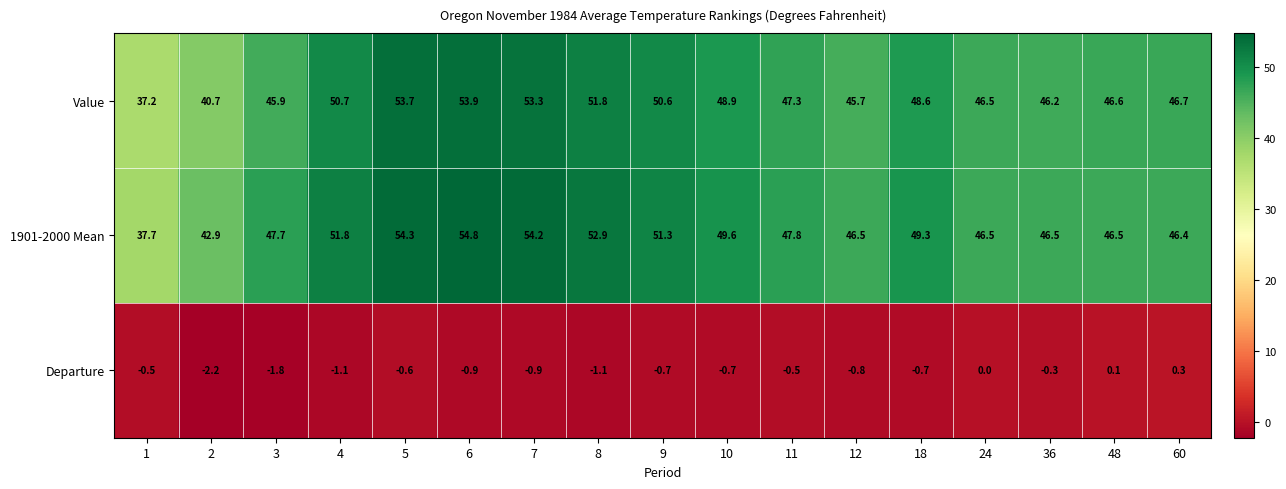

How many categories are shown in the chart?

17